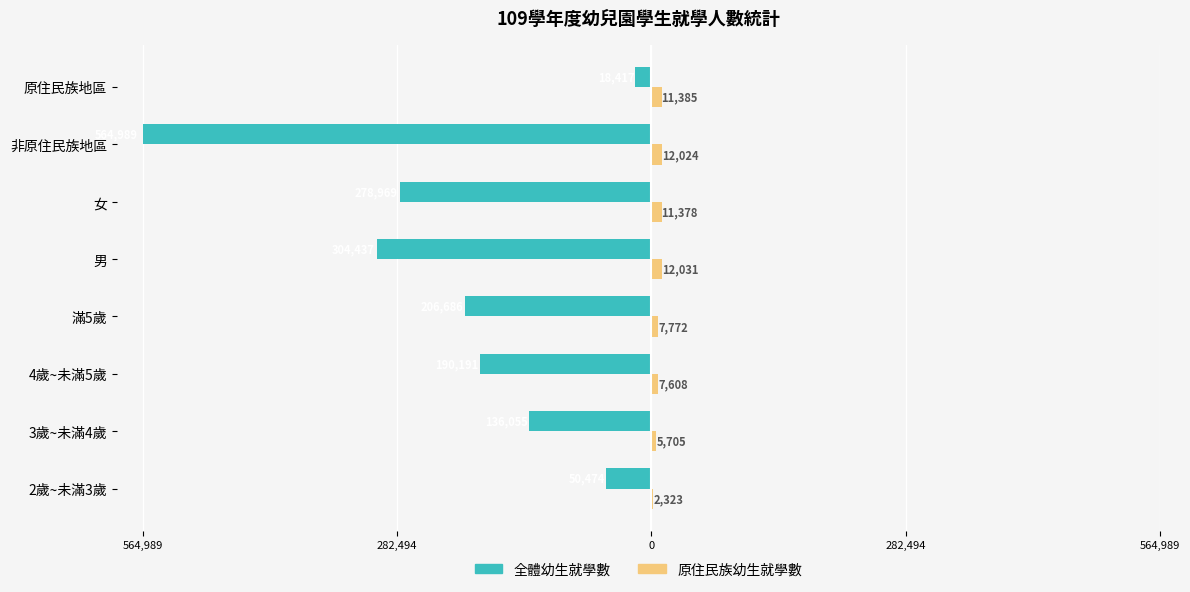

What is the minimum value for 全體幼生就學數?

-564989